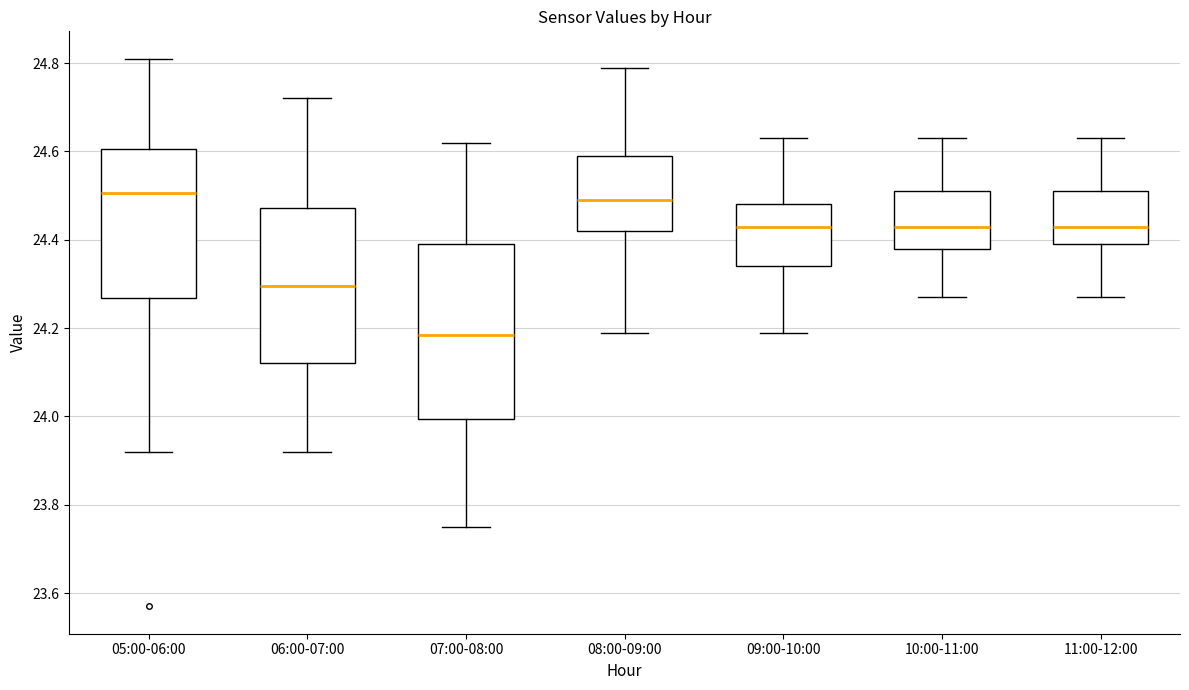

Which box is the tallest, from its lower edge to its upper edge?

07:00-08:00